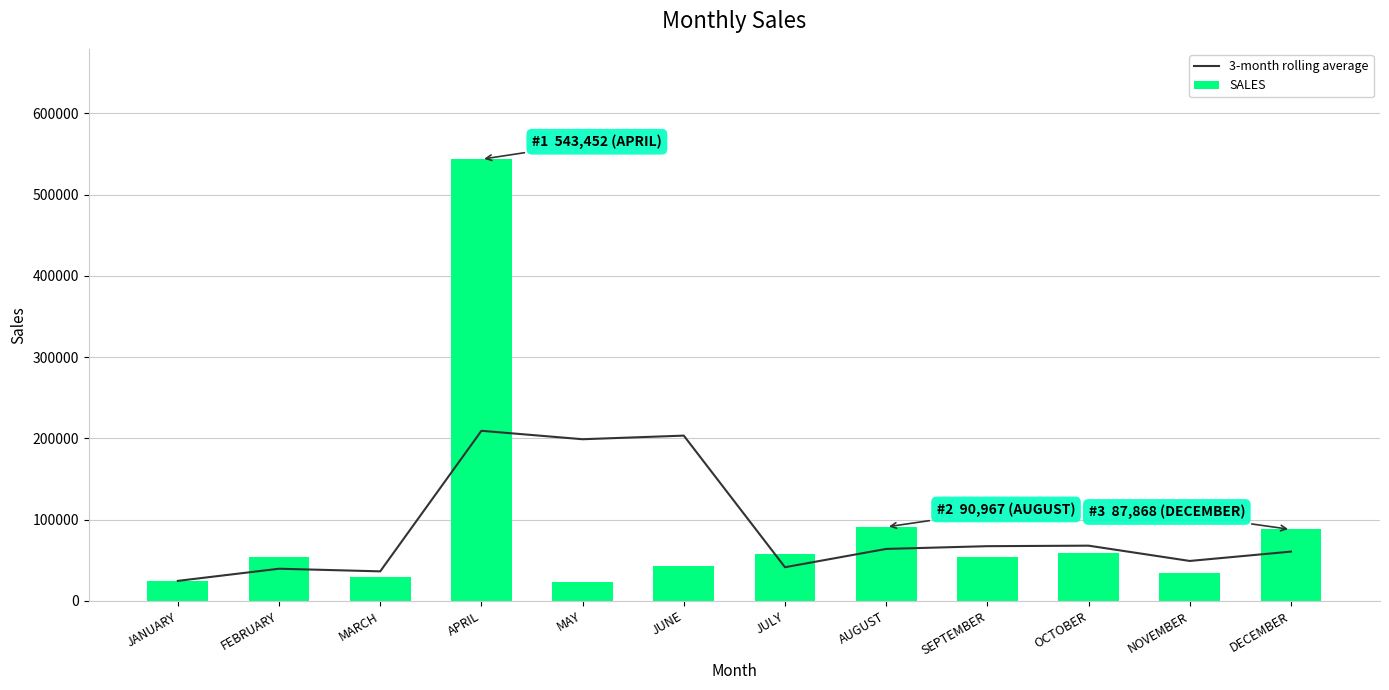

Reading left to right, extract all data points from this chart.

3-month rolling average: JANUARY=24640.0	FEBRUARY=39587.0	MARCH=36365.7	APRIL=209303.0	MAY=198933.3	JUNE=203376.7	JULY=41442.7	AUGUST=63956.7	SEPTEMBER=67343.0	OCTOBER=67970.0	NOVEMBER=49158.0	DECEMBER=60643.3
SALES: JANUARY=24640.0	FEBRUARY=54534.0	MARCH=29923.0	APRIL=543452.0	MAY=23425.0	JUNE=43253.0	JULY=57650.0	AUGUST=90967.0	SEPTEMBER=53412.0	OCTOBER=59531.0	NOVEMBER=34531.0	DECEMBER=87868.0